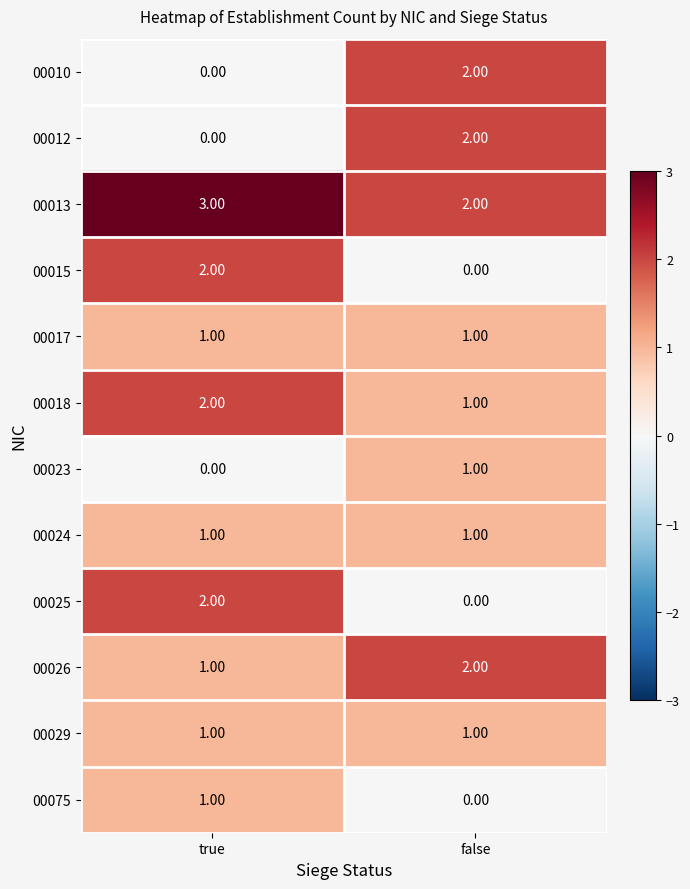

At which category does the chart reach its peak across all series?

true